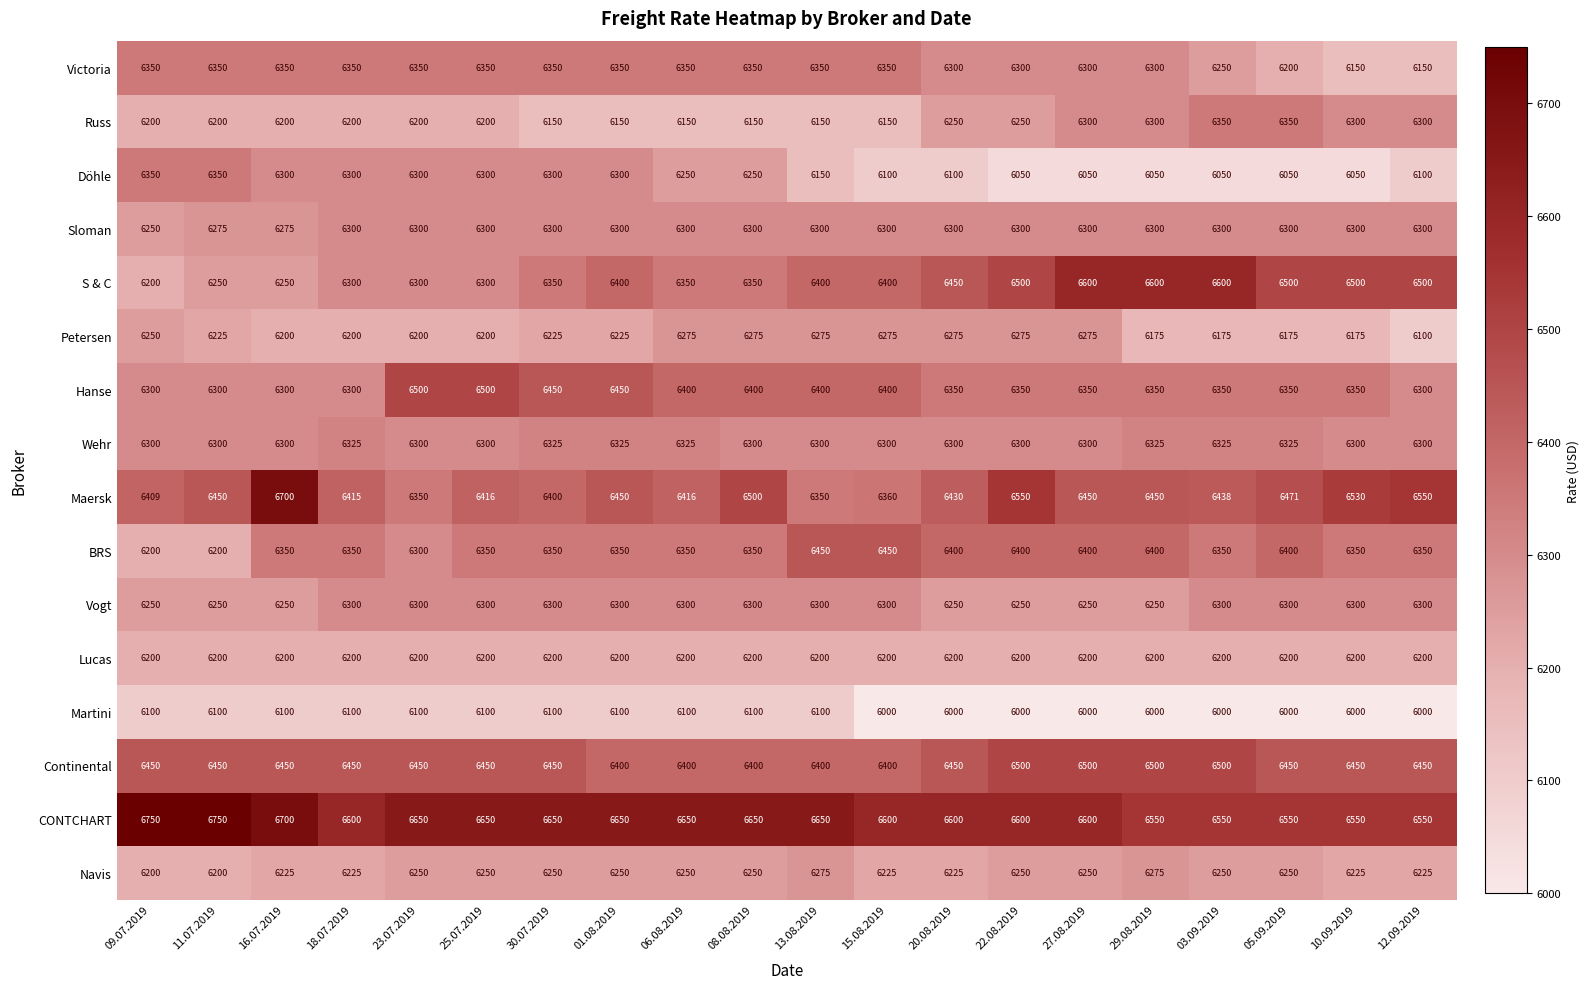

How many data points in Victoria are less than 6350?

8